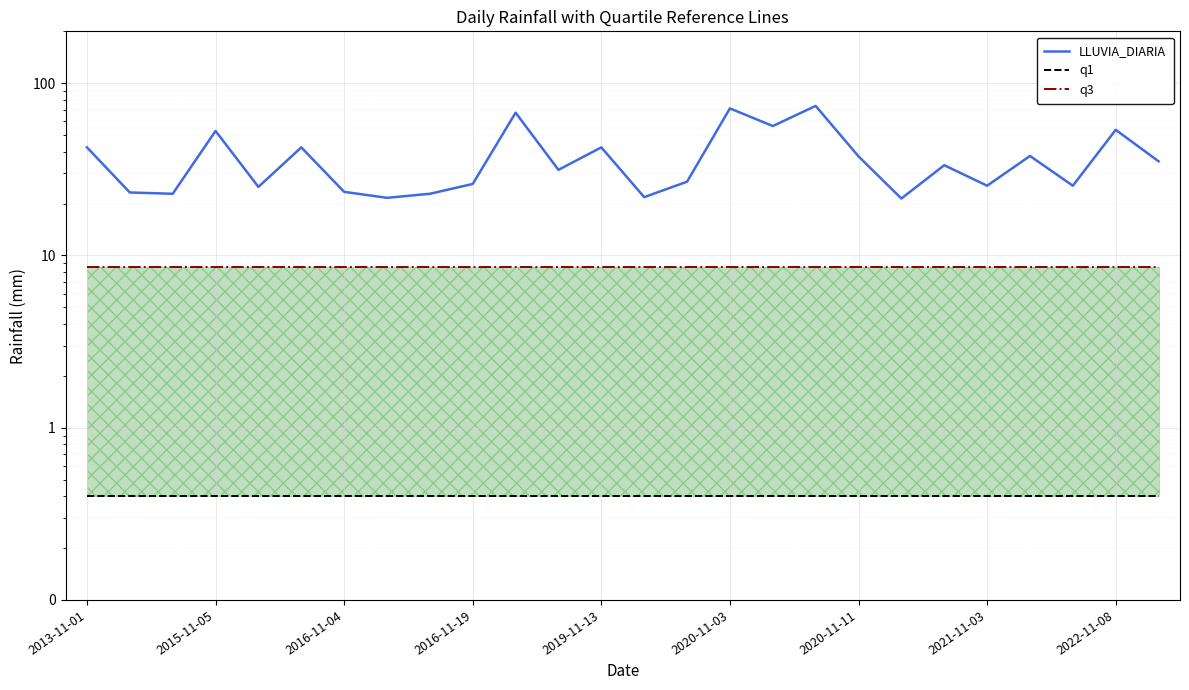

Which series has the widest spread of values?

LLUVIA_DIARIA